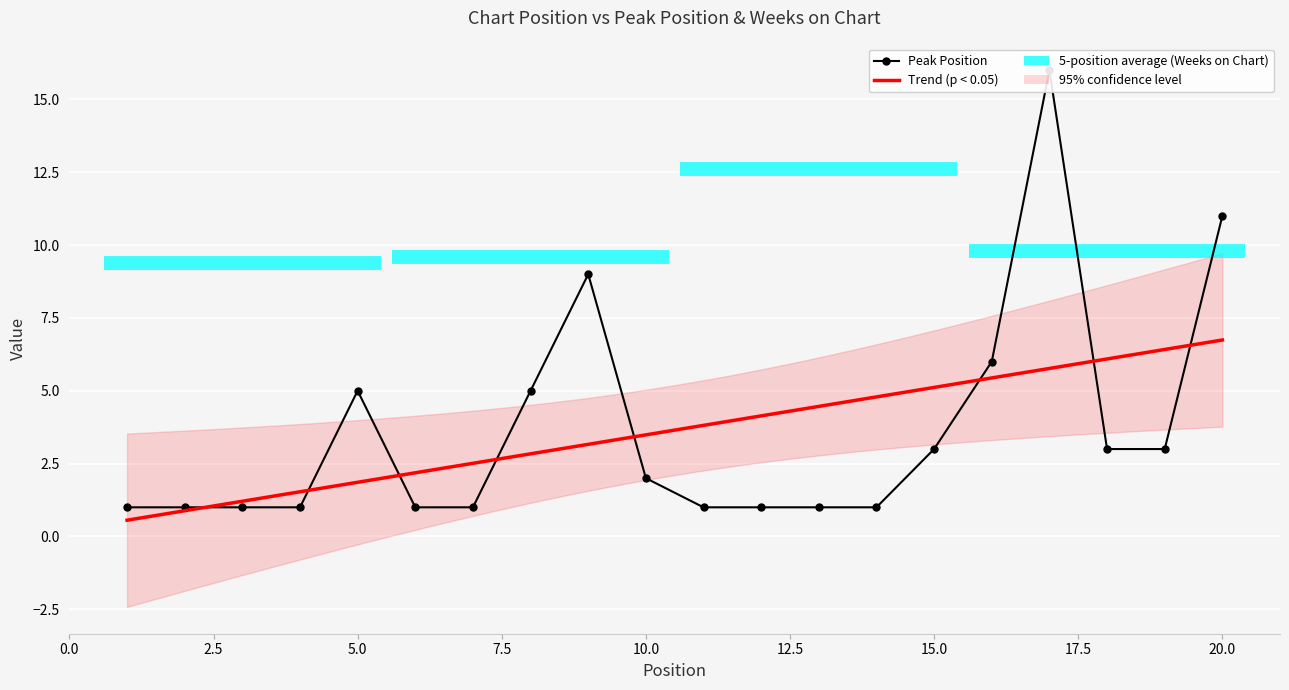

Reading left to right, list all the values displayed in this chart.

1	1	1	1	5	1	1	5	9	2	1	1	1	1	3	6	16	3	3	11